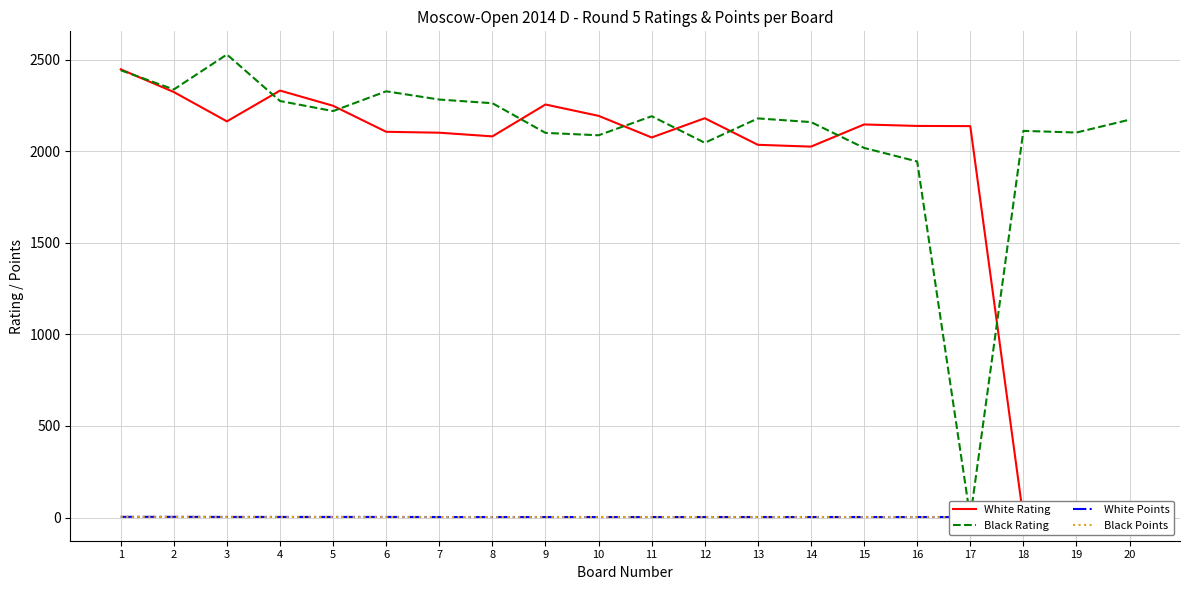

At how many categories does at least one series exceed 1628?

20